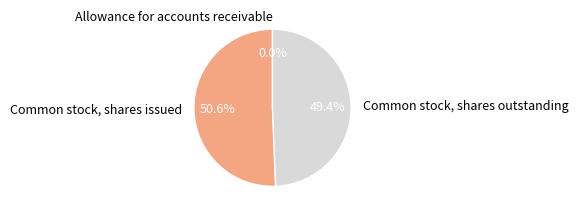

Which category accounts for the majority?

Common stock, shares issued